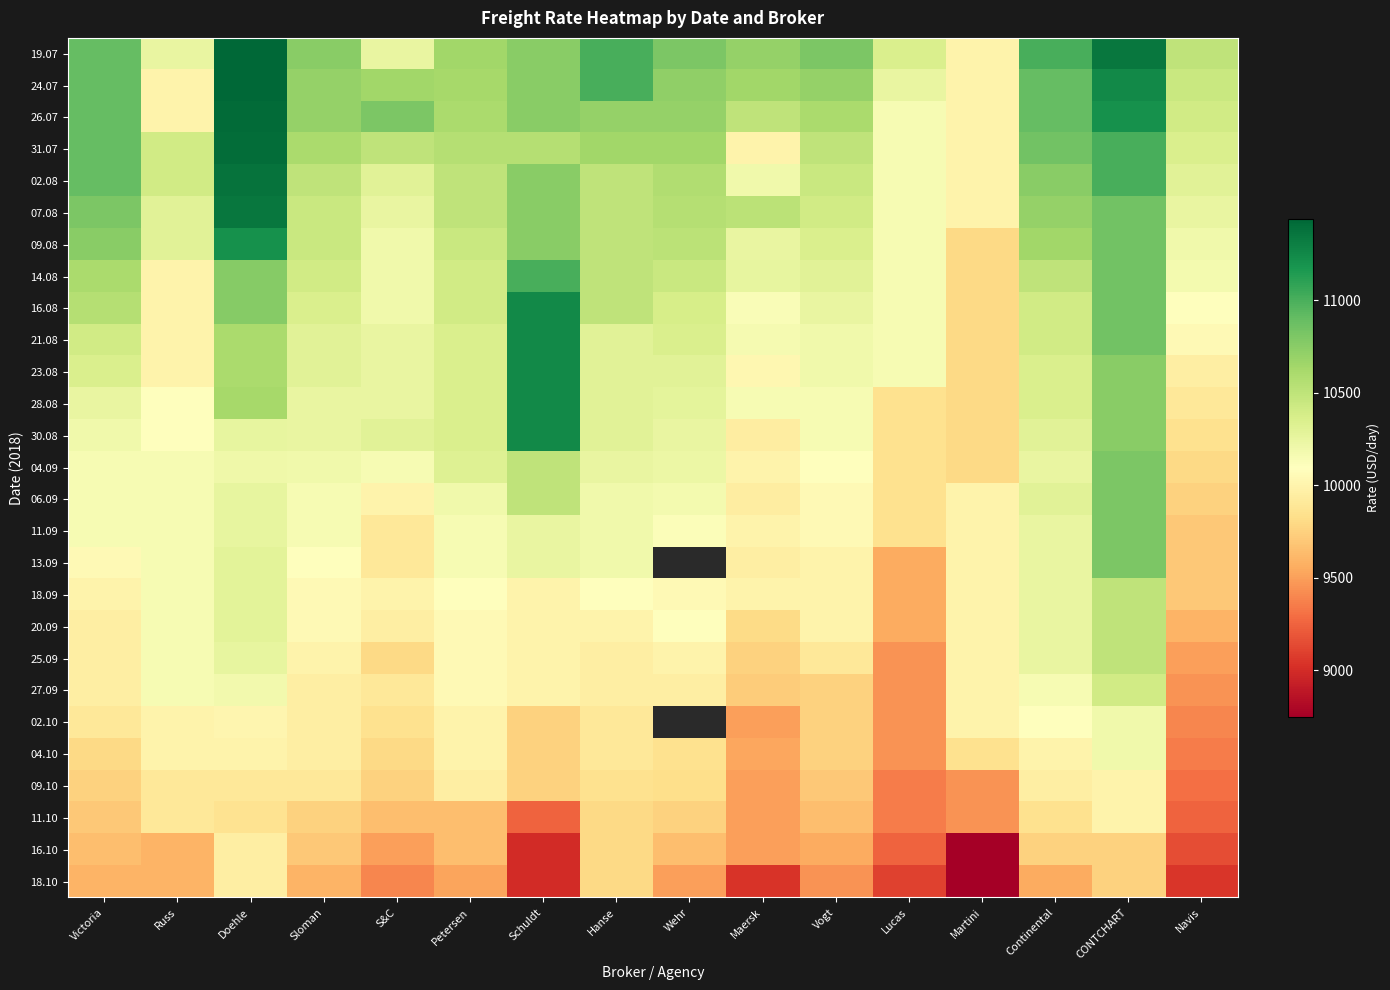

List the series in order of their peak value, lowest first.

16.10, 18.10, 09.10, 11.10, 02.10, 04.10, 27.09, 18.09, 20.09, 25.09, 04.09, 06.09, 11.09, 13.09, 14.08, 09.08, 16.08, 21.08, 23.08, 28.08, 30.08, 07.08, 02.08, 31.07, 26.07, 19.07, 24.07